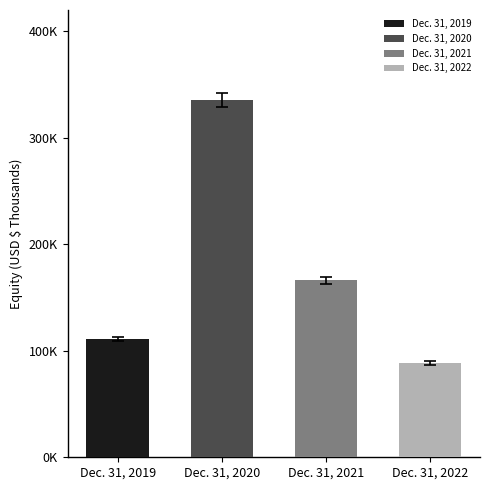

Rank the categories by value from highest to lowest.

Dec. 31, 2020, Dec. 31, 2021, Dec. 31, 2019, Dec. 31, 2022